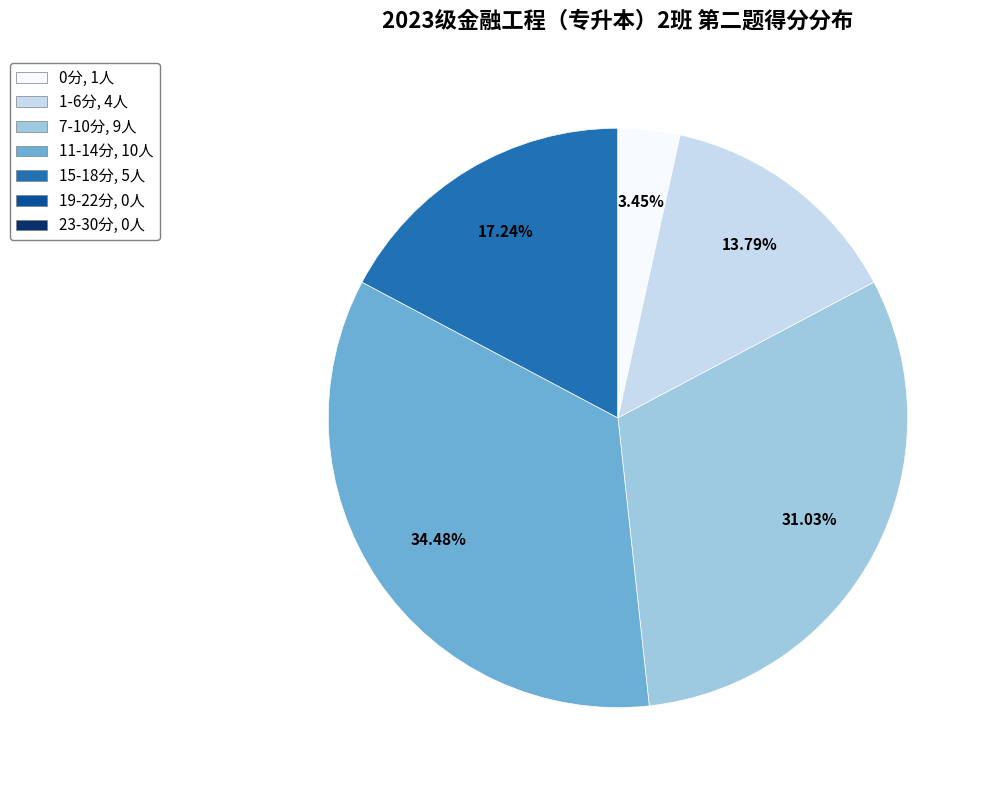

Does any single category account for the majority?

No